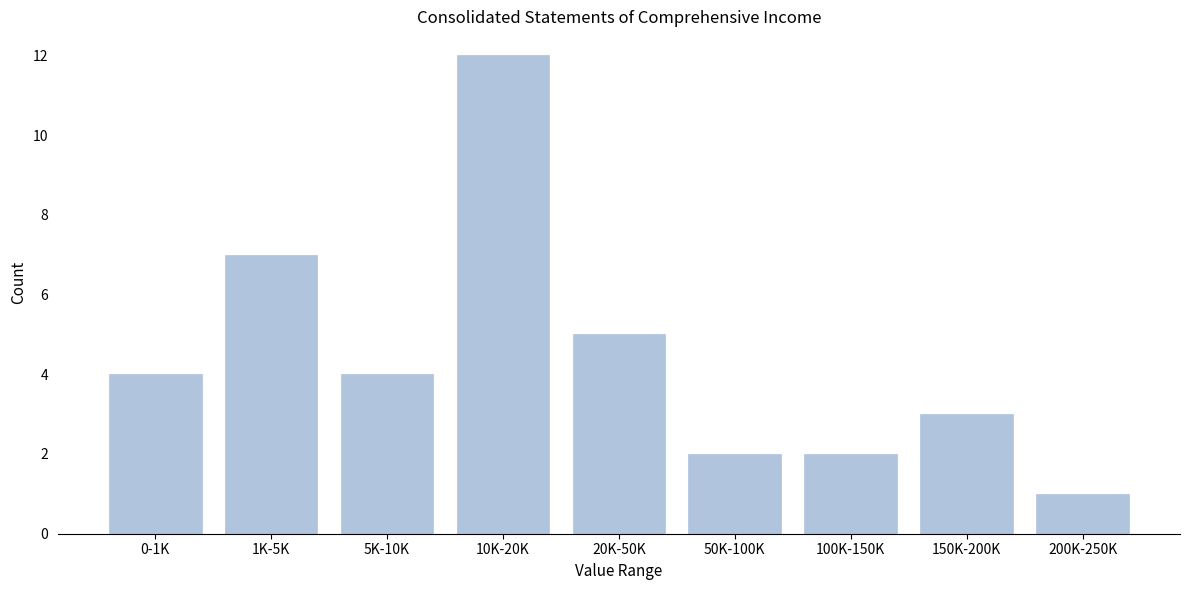

Reading left to right, what are all the values shown in this chart?

0-1K=4	1K-5K=7	5K-10K=4	10K-20K=12	20K-50K=5	50K-100K=2	100K-150K=2	150K-200K=3	200K-250K=1